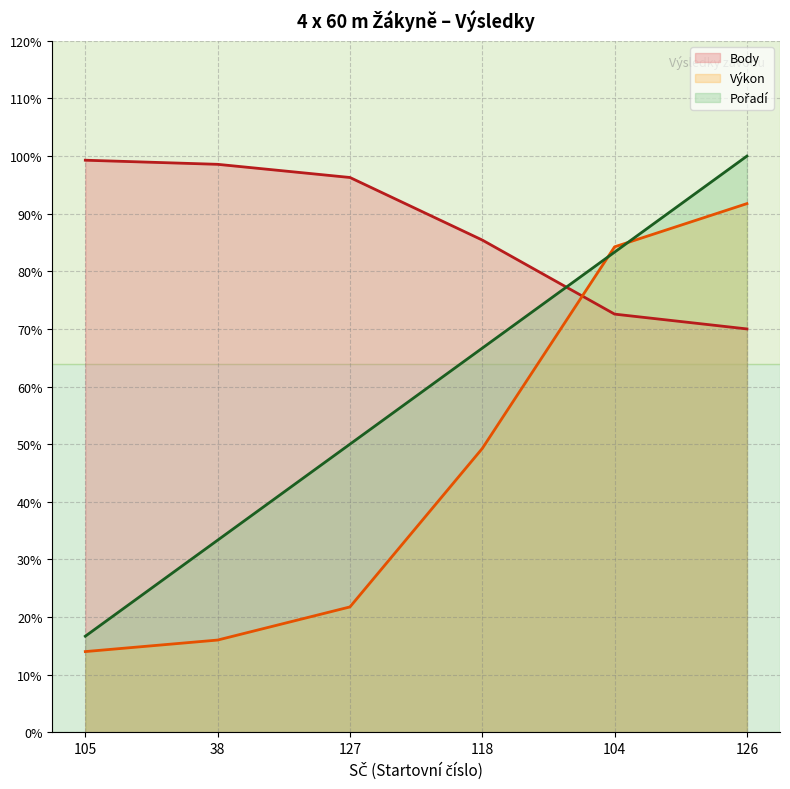

Reading left to right, extract all data points from this chart.

Pořadí: 16.7	33.3	50.0	66.7	83.3	100.0
Výkon: 14.0	16.0	21.7	49.2	84.2	91.8
Body: 99.3	98.6	96.3	85.4	72.6	70.0